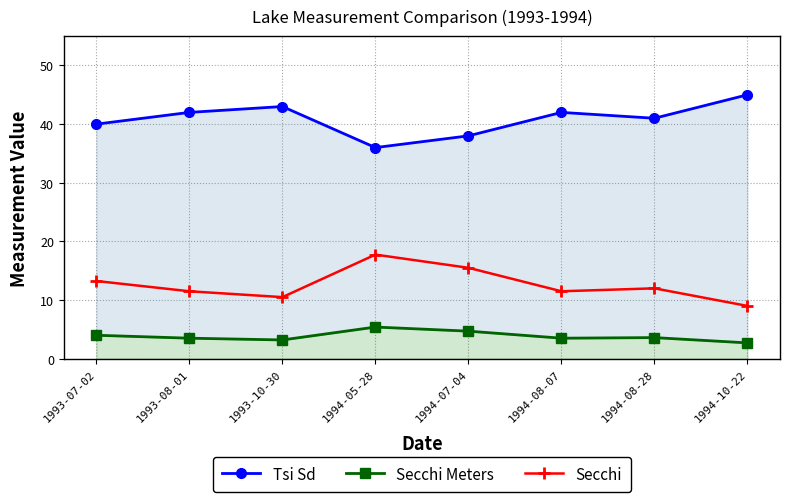

Where does the Secchi series first go above 12?

1993-07-02